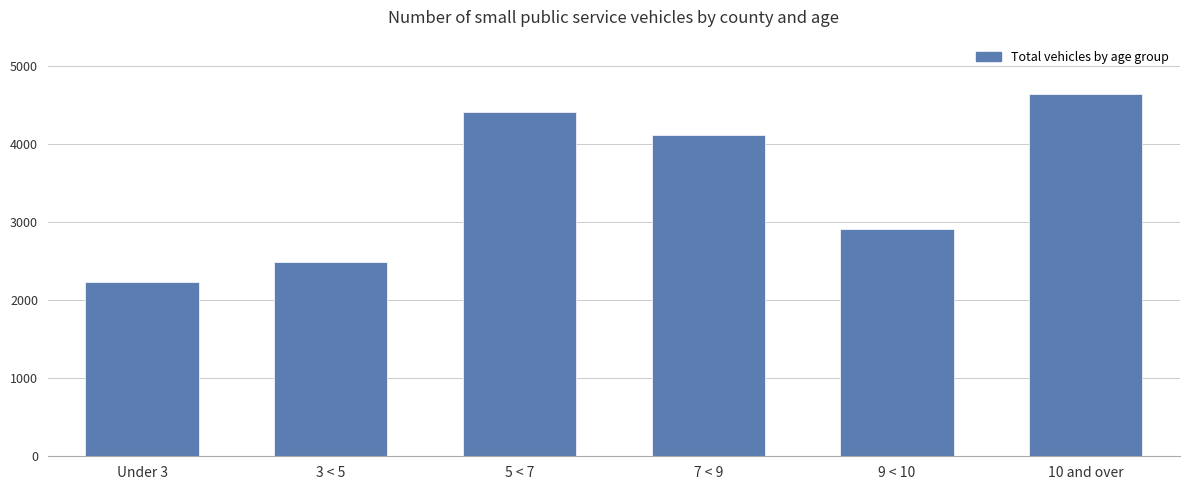

How many values are below 4119?

3